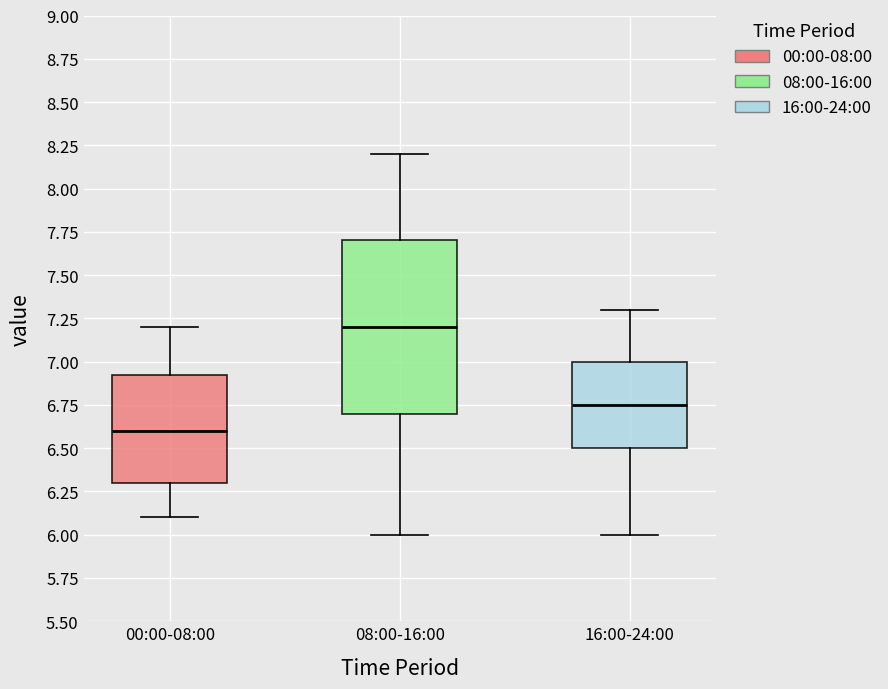

Which box has the highest median line?

08:00-16:00